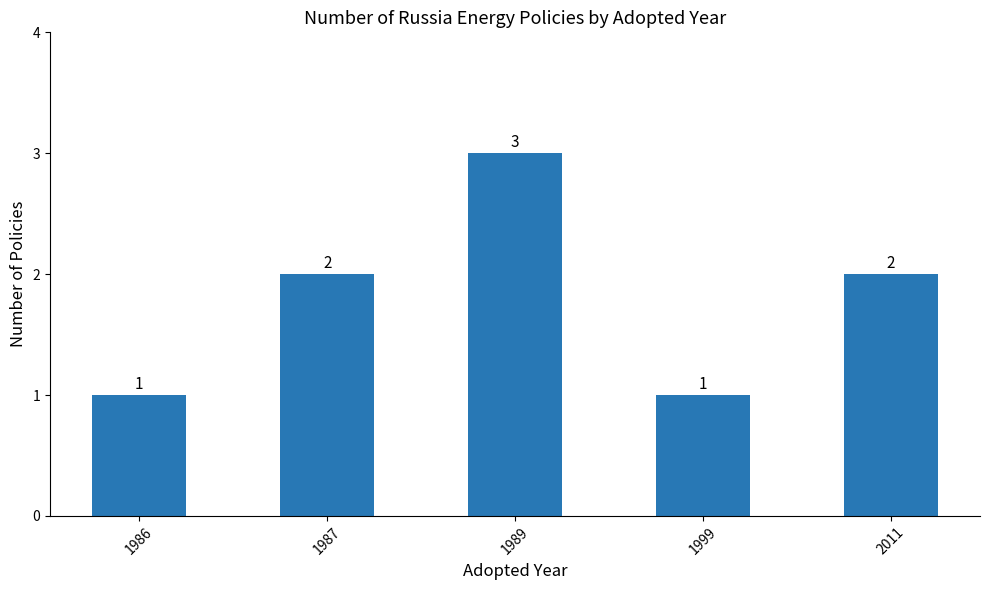

Reading left to right, what are all the values shown in this chart?

1986=1	1987=2	1989=3	1999=1	2011=2